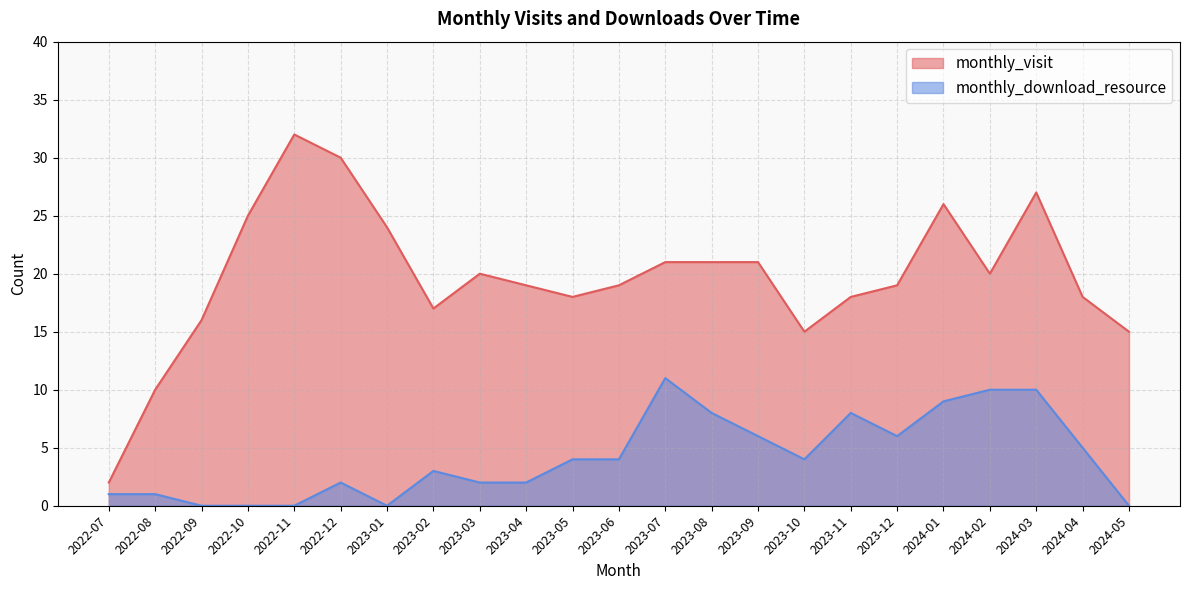

What is the spread (max minus min) of values at 2023-12?

13